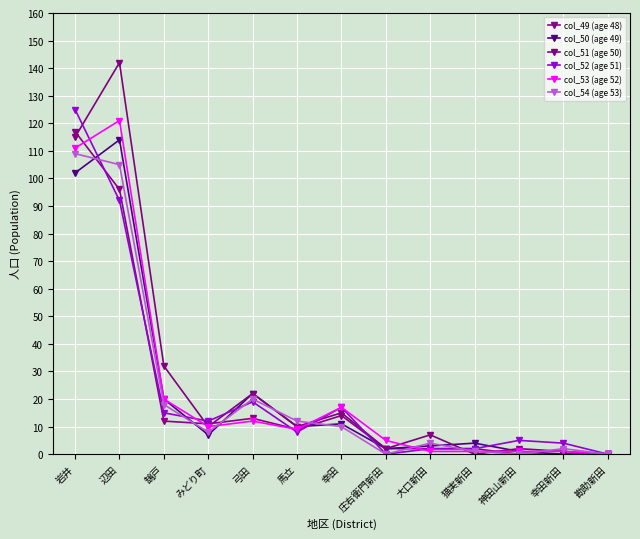

What position from the left is 弓田?

5